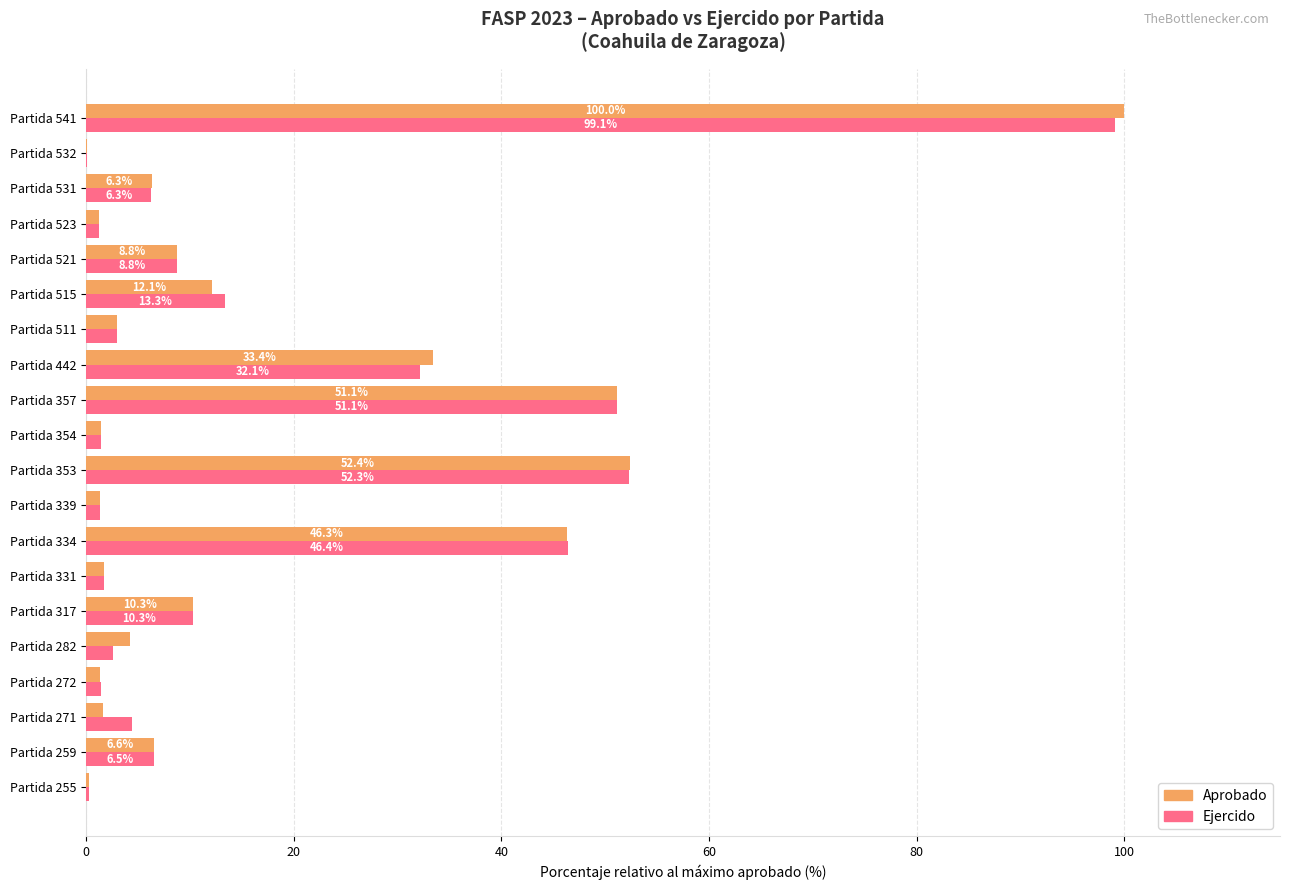

Which series has the largest range (max minus min)?

Aprobado